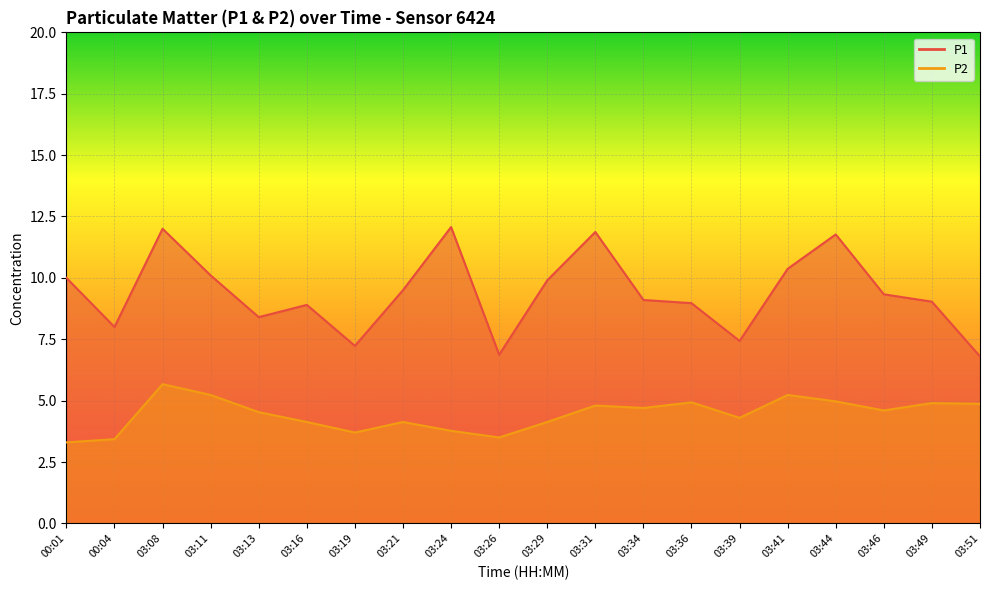

Is it true that P1 equals 9.1 at 03:34?

True